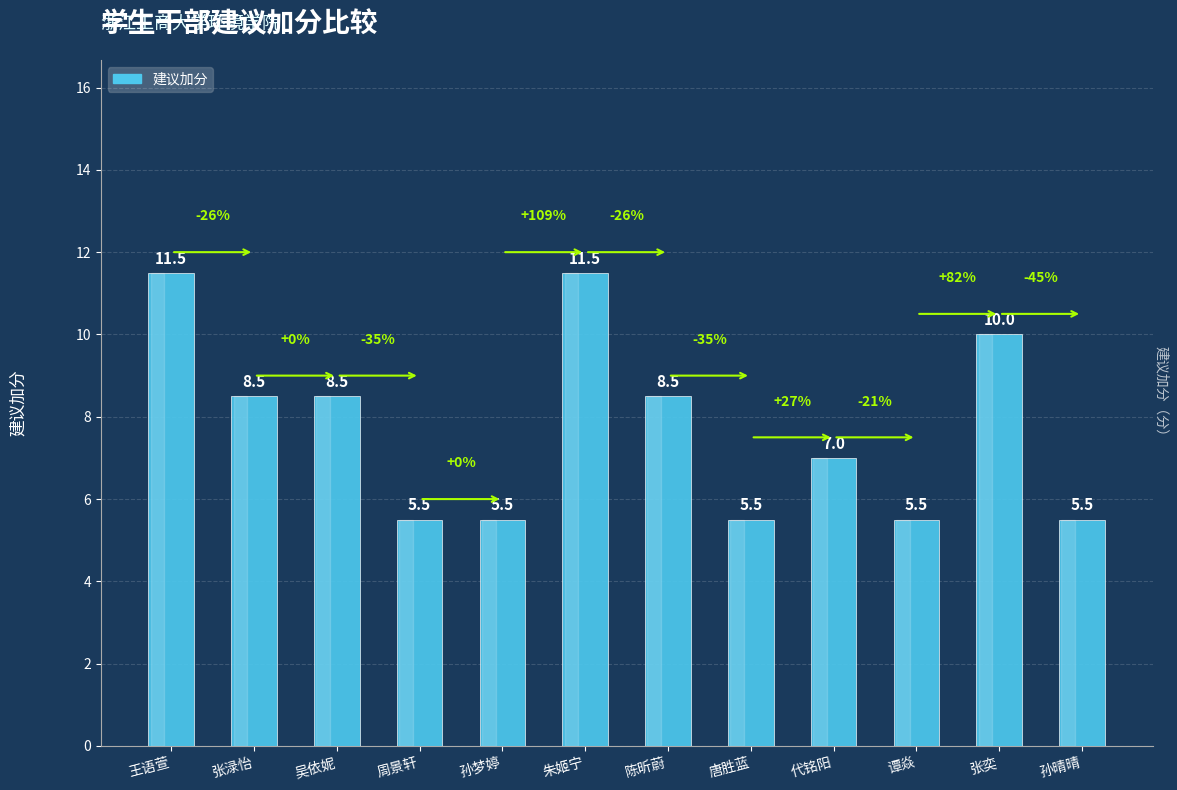

What is the approximate value at 张渌怡?

8.5